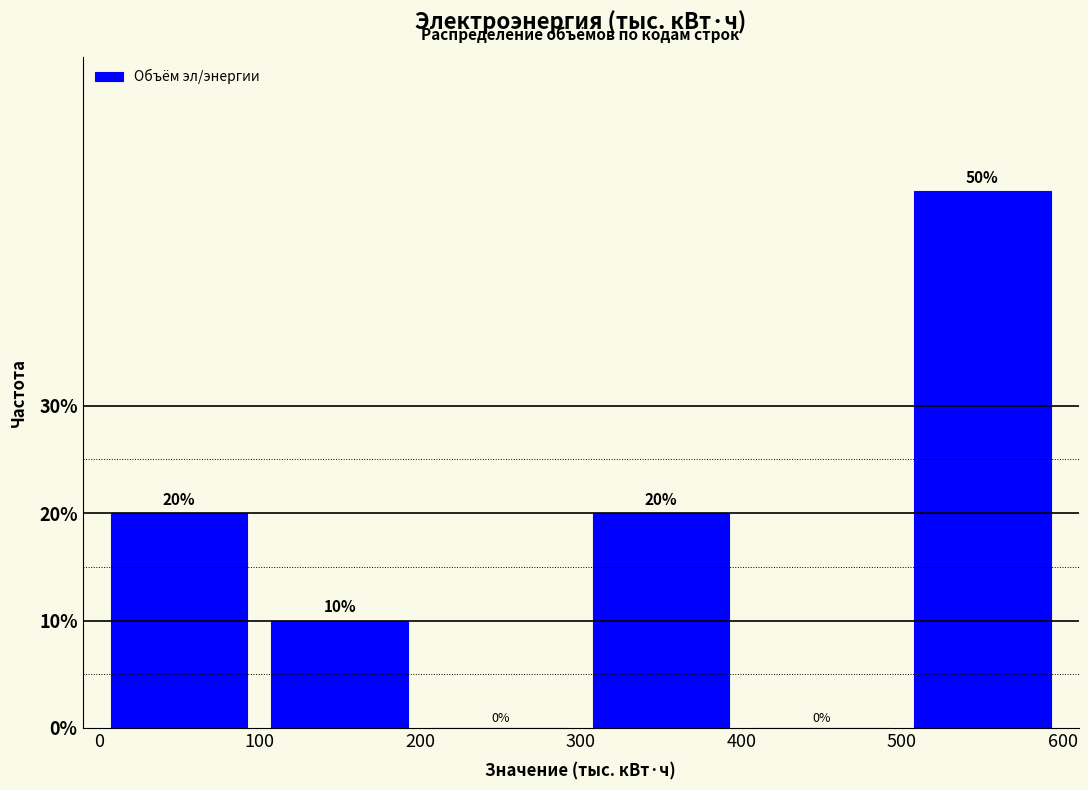

What is the height of the bar covering 500 to 600 on the x-axis?

50